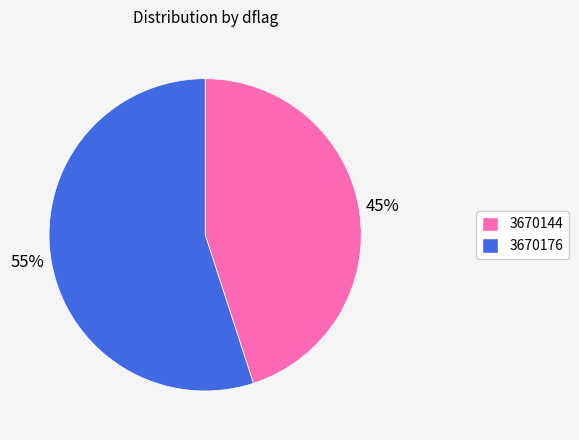

Which slice is the smallest?

3670144